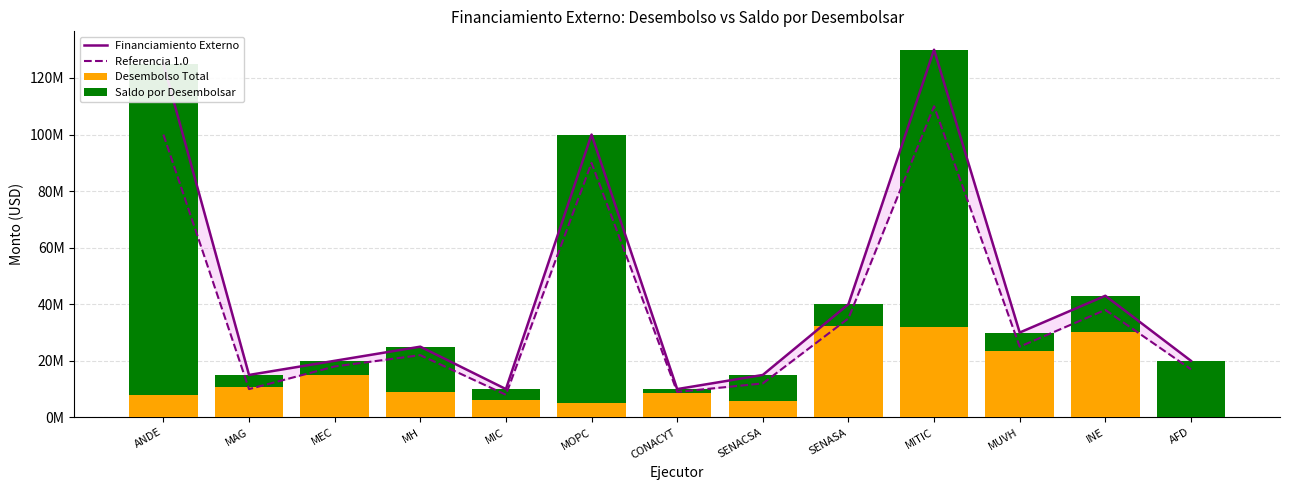

Rank the categories by Financiamiento Externo value from highest to lowest.

MITIC, ANDE, MOPC, INE, SENASA, MUVH, MH, MEC, AFD, MAG, SENACSA, MIC, CONACYT